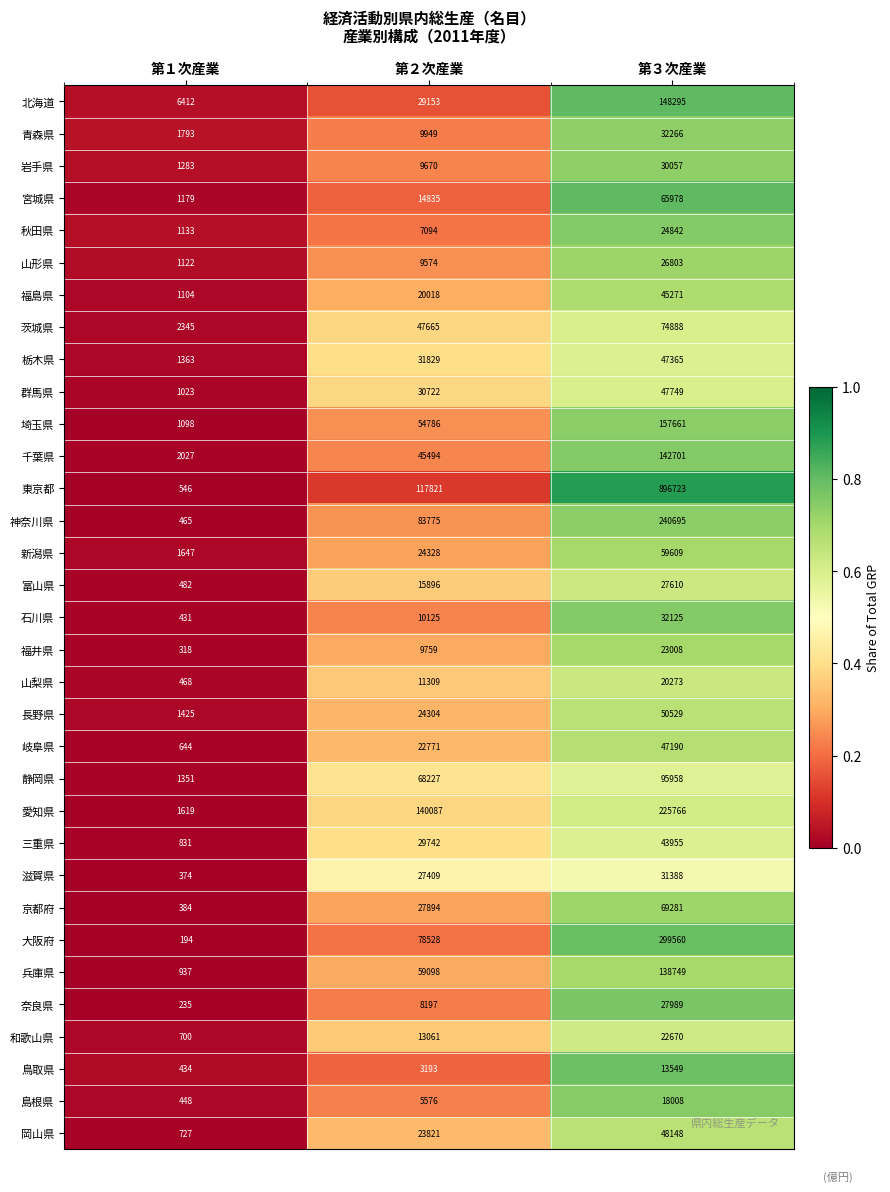

What is the maximum value shown in the chart?

896723